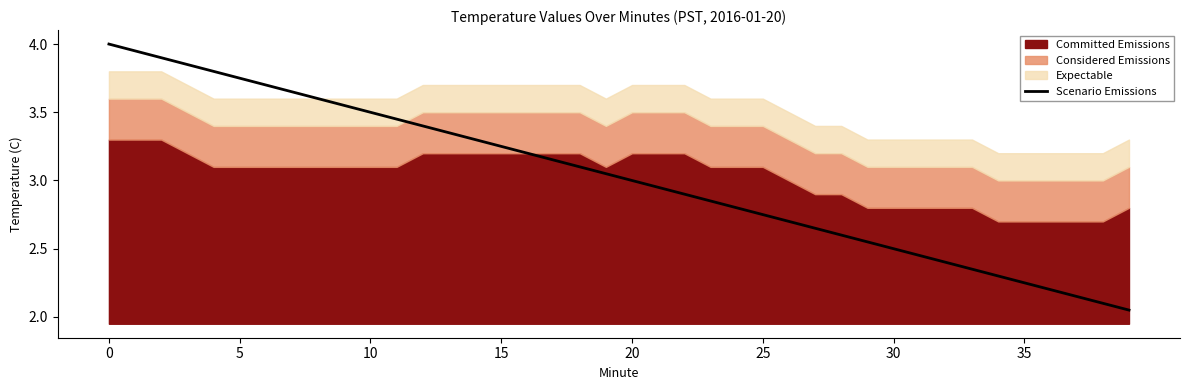

What is the difference between the maximum and minimum values?

2.0